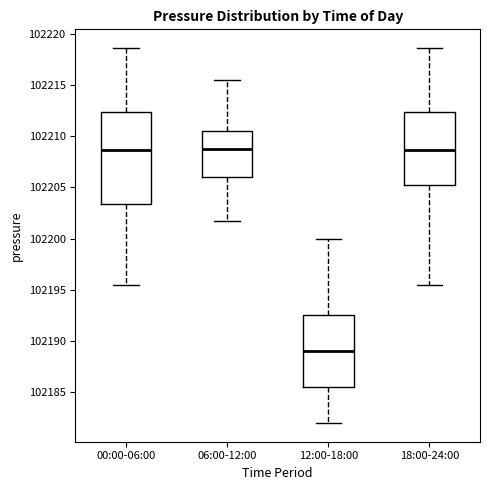

Where does the median line of the box for 18:00-24:00 sit on the y-axis? The values are not printed on the chart, so give them approximately, as read against the axis.

102208.5